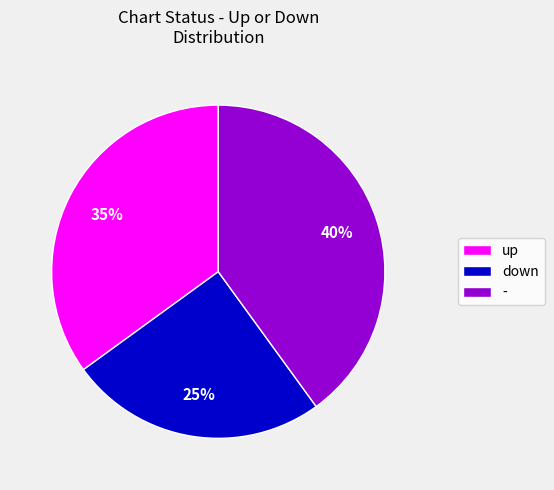

Rank the categories by value from highest to lowest.

-, up, down